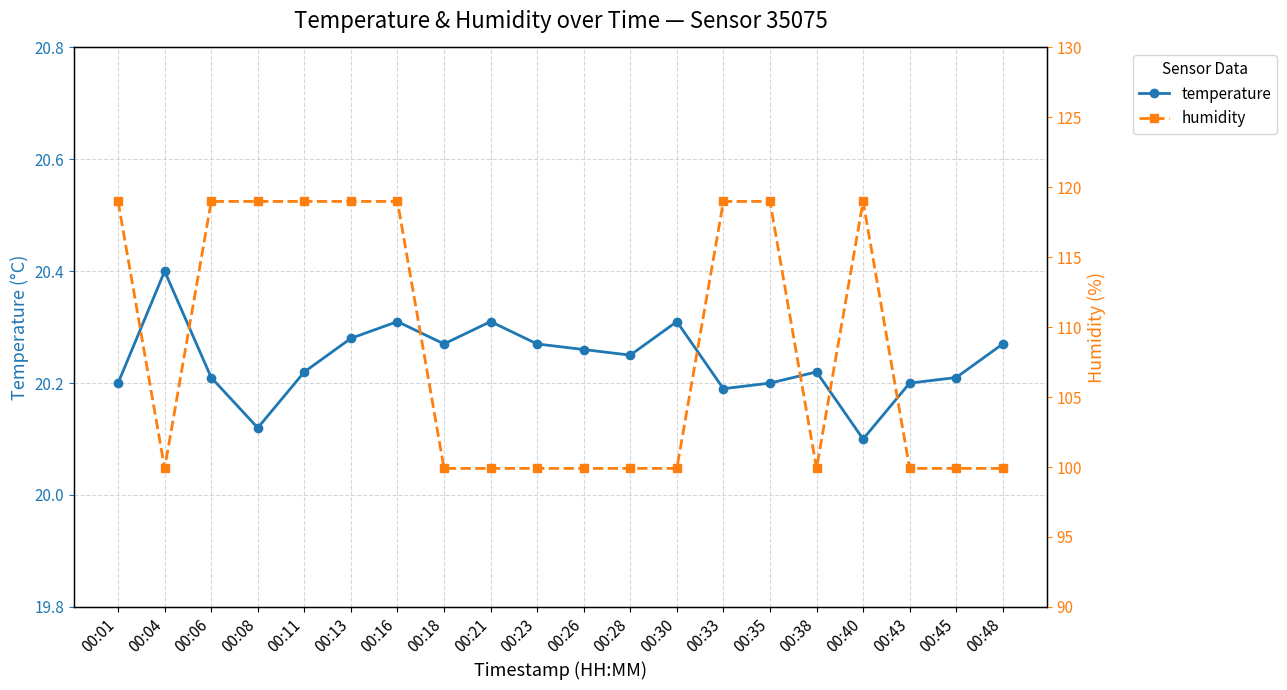

Count the number of data series in this chart.

2